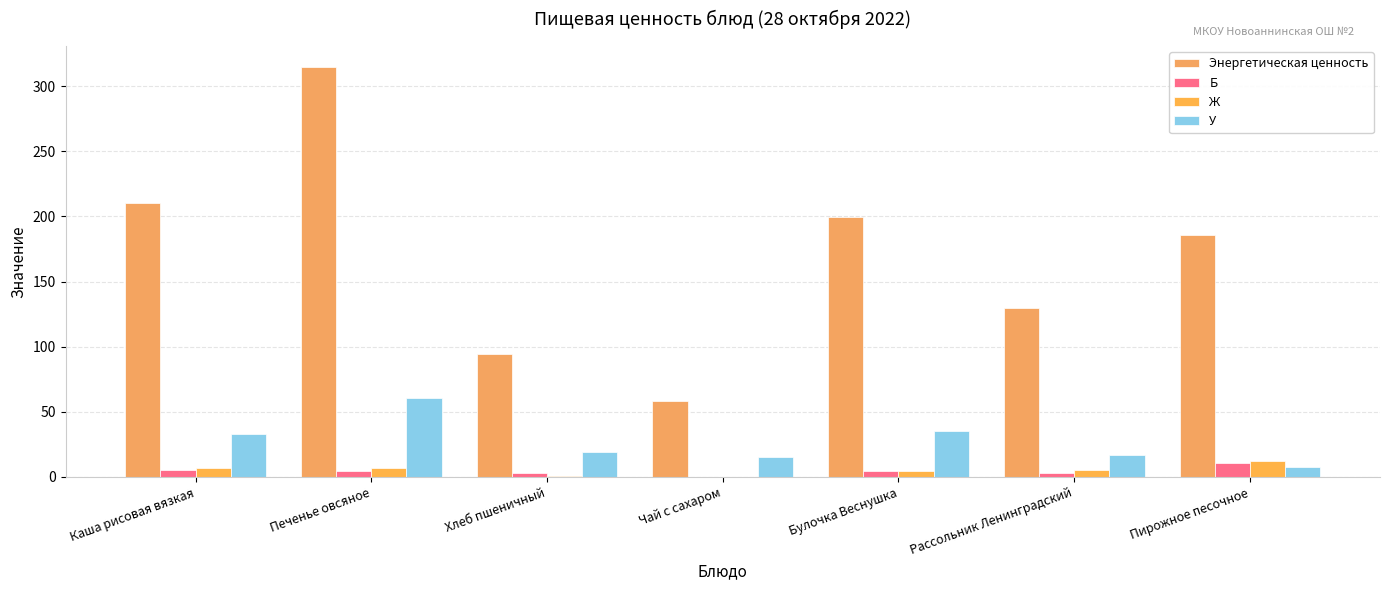

Is it true that Ж equals 0.6 at Хлеб пшеничный?

False